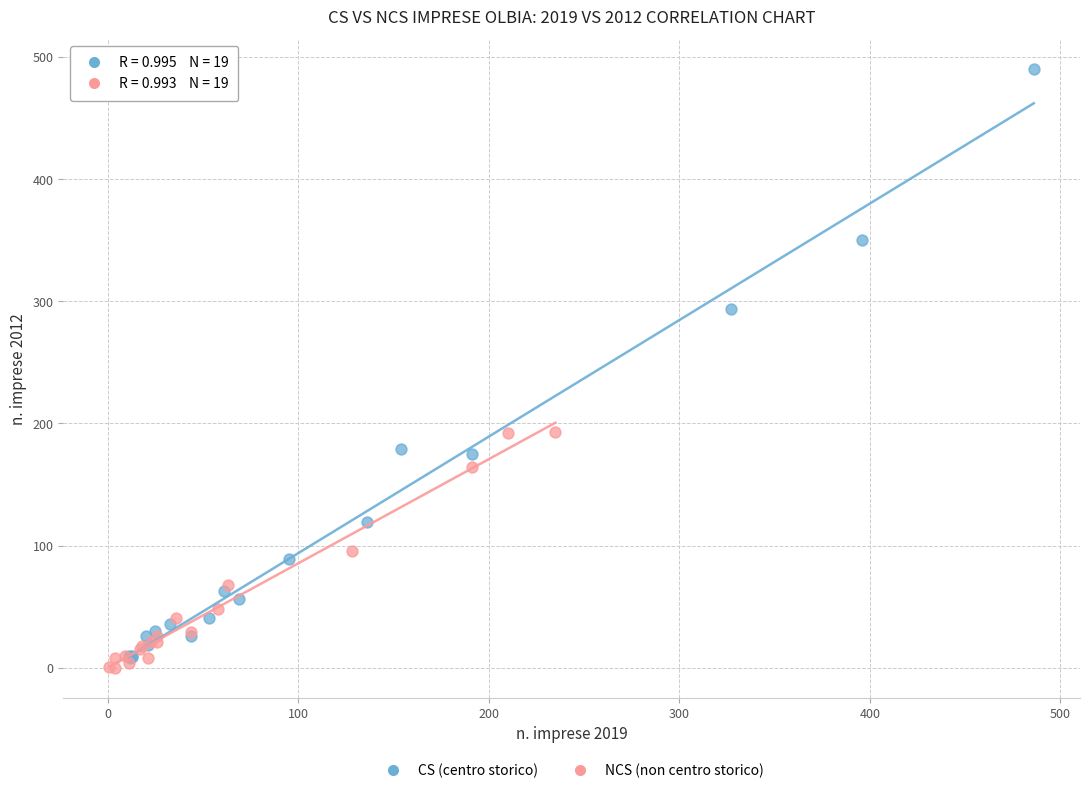

What are all the series names shown in the legend?

CS (centro storico), NCS (non centro storico)